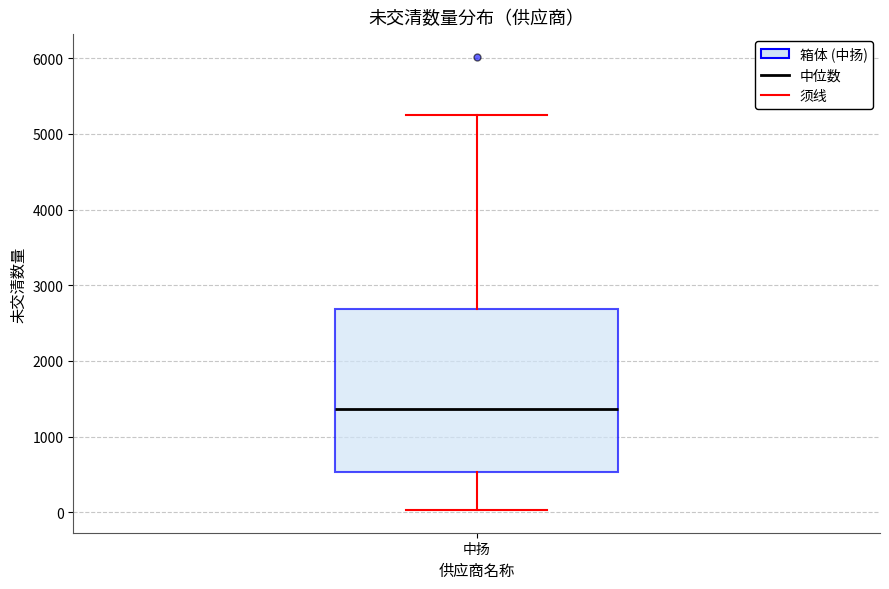

Transcribe this box plot: give where the median line is, the range the box spans, and where the two whiskers end, as read against the y-axis. The values are not printed on the chart, so give them approximately, as read against the axis.

median 1400, box 500 to 2700, whiskers 0 to 5300